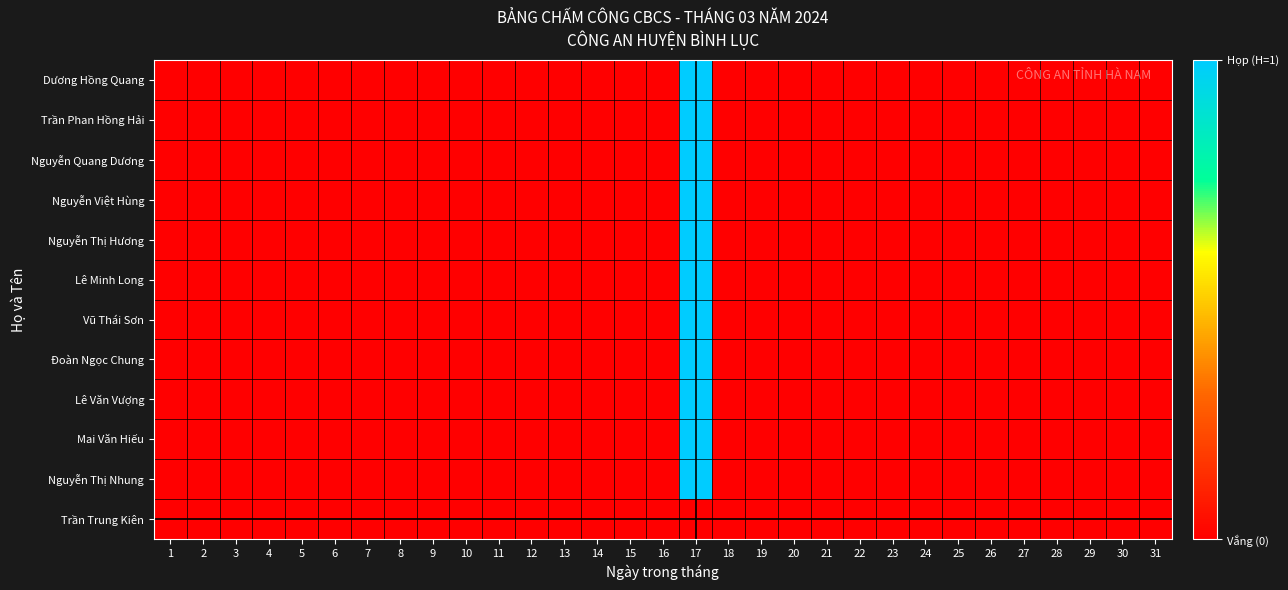

How many distinct data groups are displayed?

12